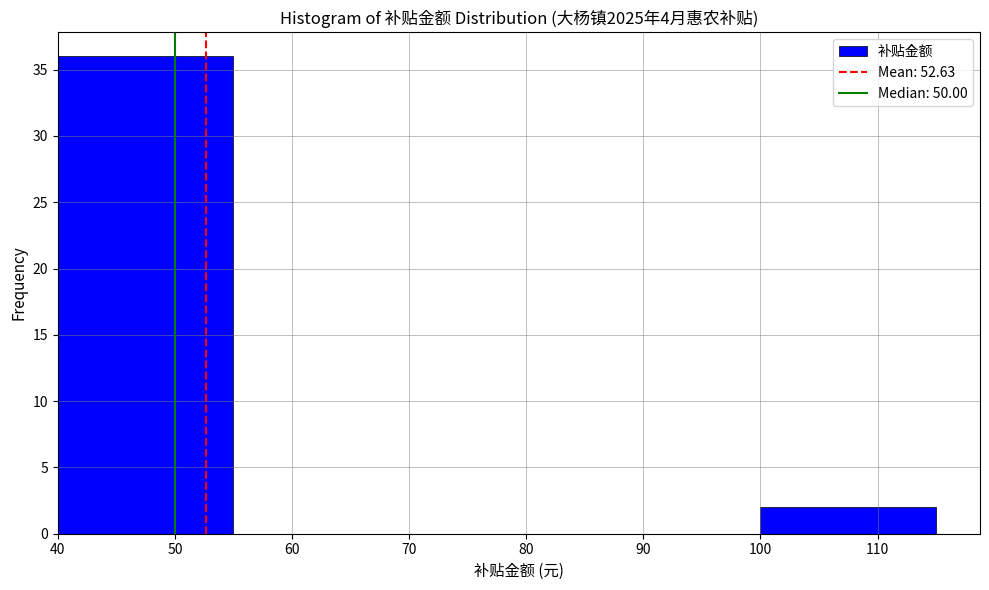

Which range on the x-axis has the tallest bar?

40 to 55